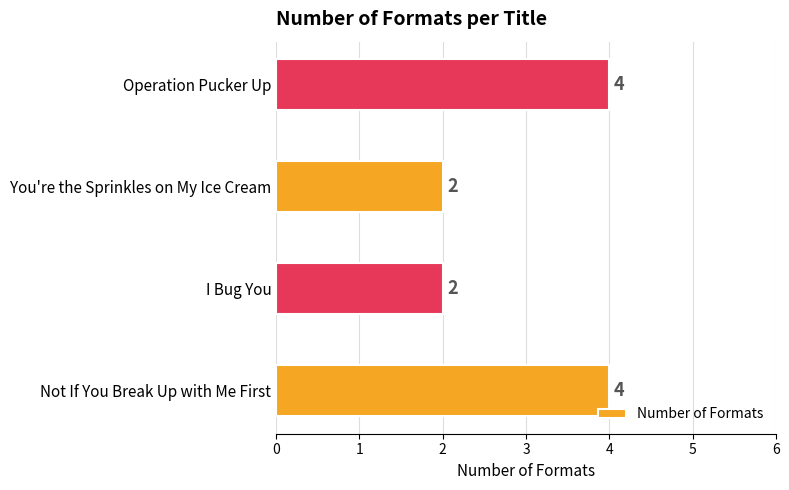

What is the value of the 2nd bar from the left?

2